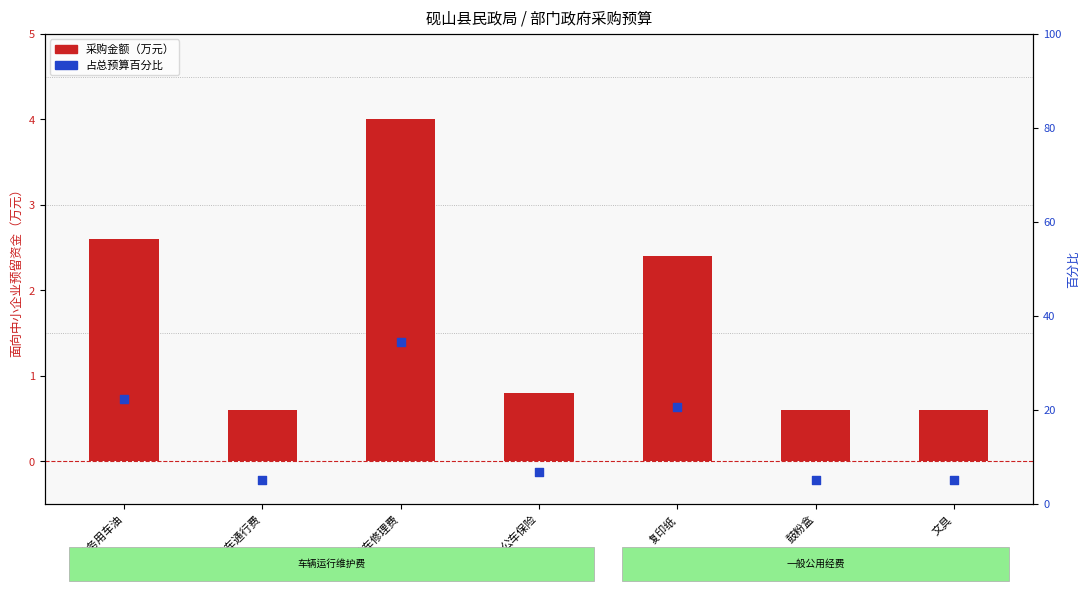

What are all the series names shown in the legend?

采购金额（万元）, 占总预算百分比